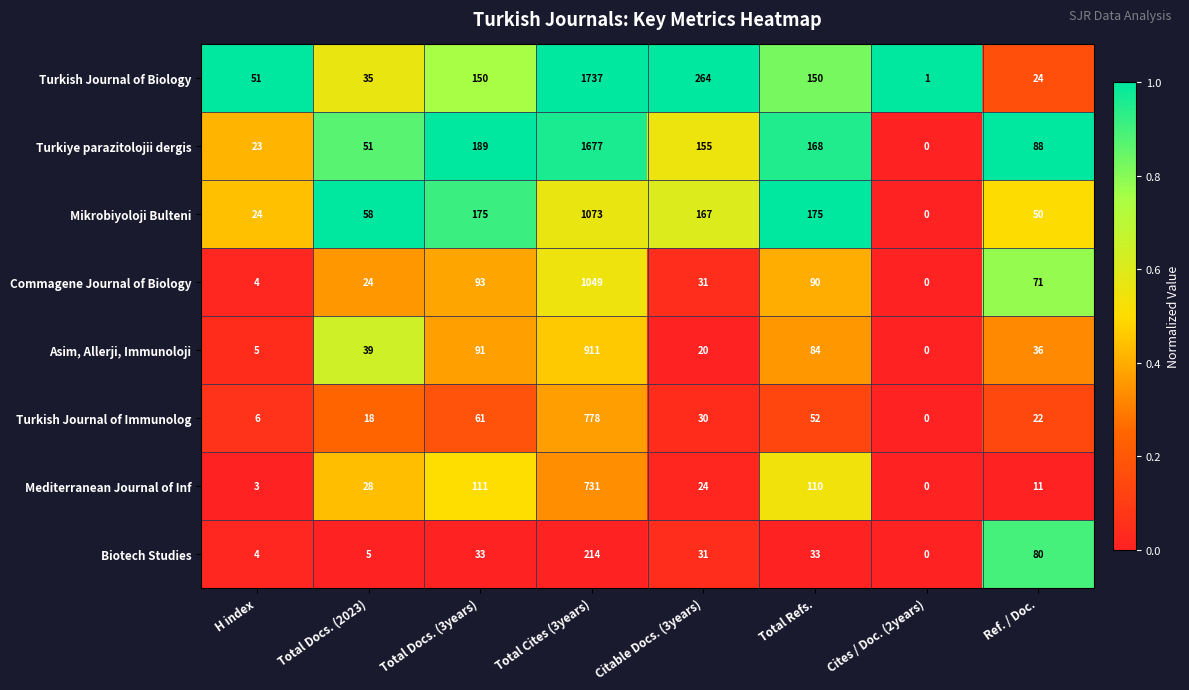

At which label is Turkish Journal of Immunolog closest to 389?

Total Docs. (3years)